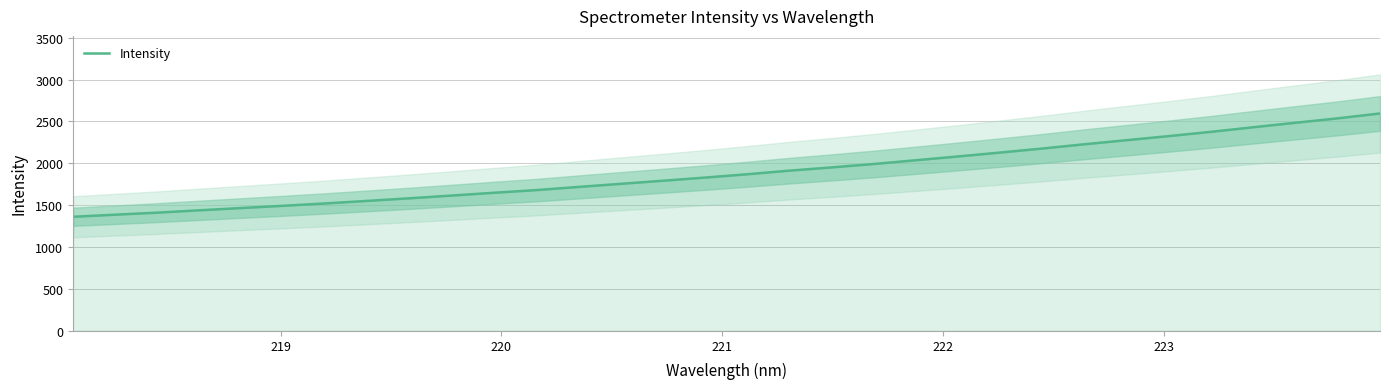

What is the highest value of the Intensity series?

2595.1